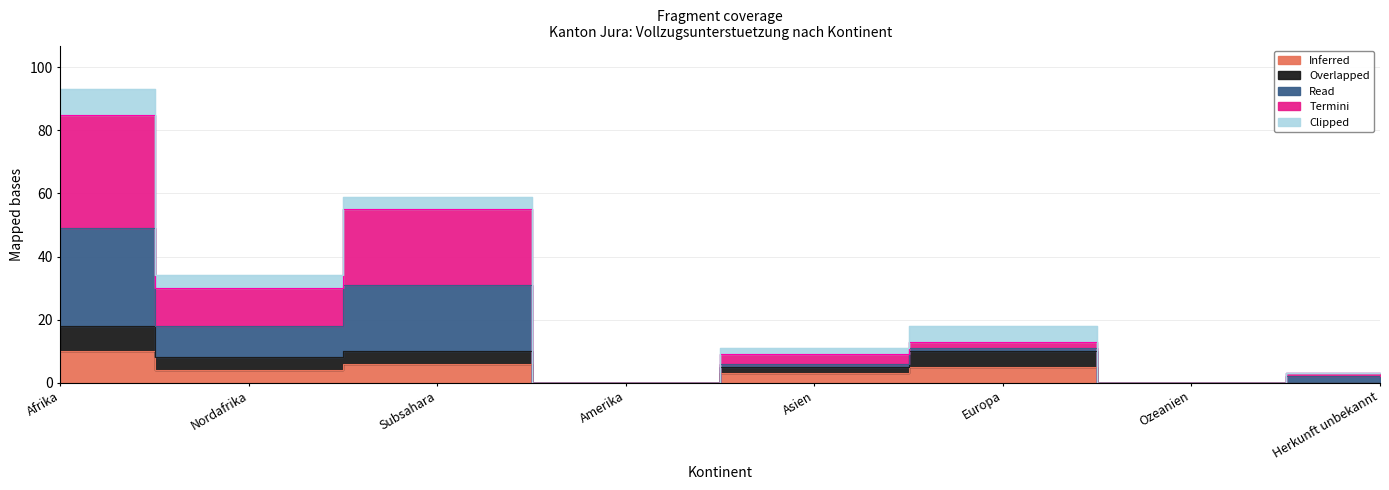

Is it true that Blockiert equals 6 at Subsahara?

True